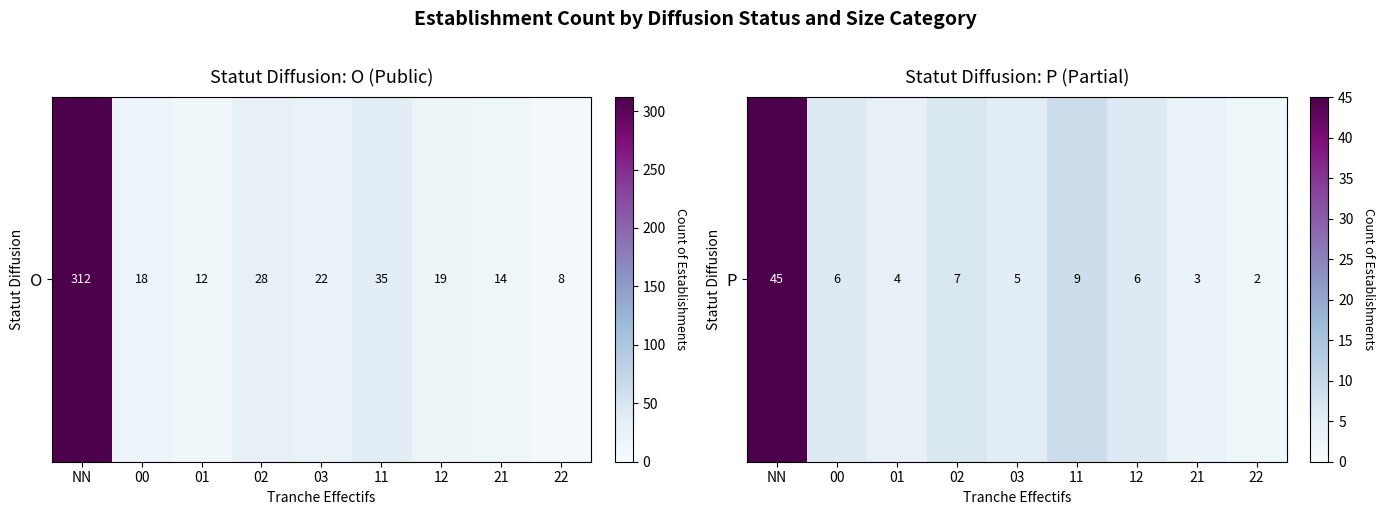

What is the average value?

10